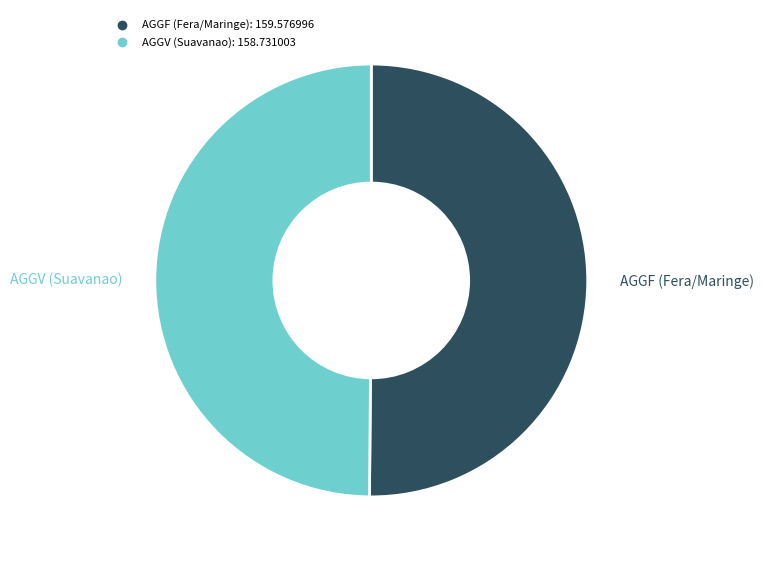

What is the ratio of the value at AGGV (Suavanao) to the value at AGGF (Fera/Maringe)?

1.0